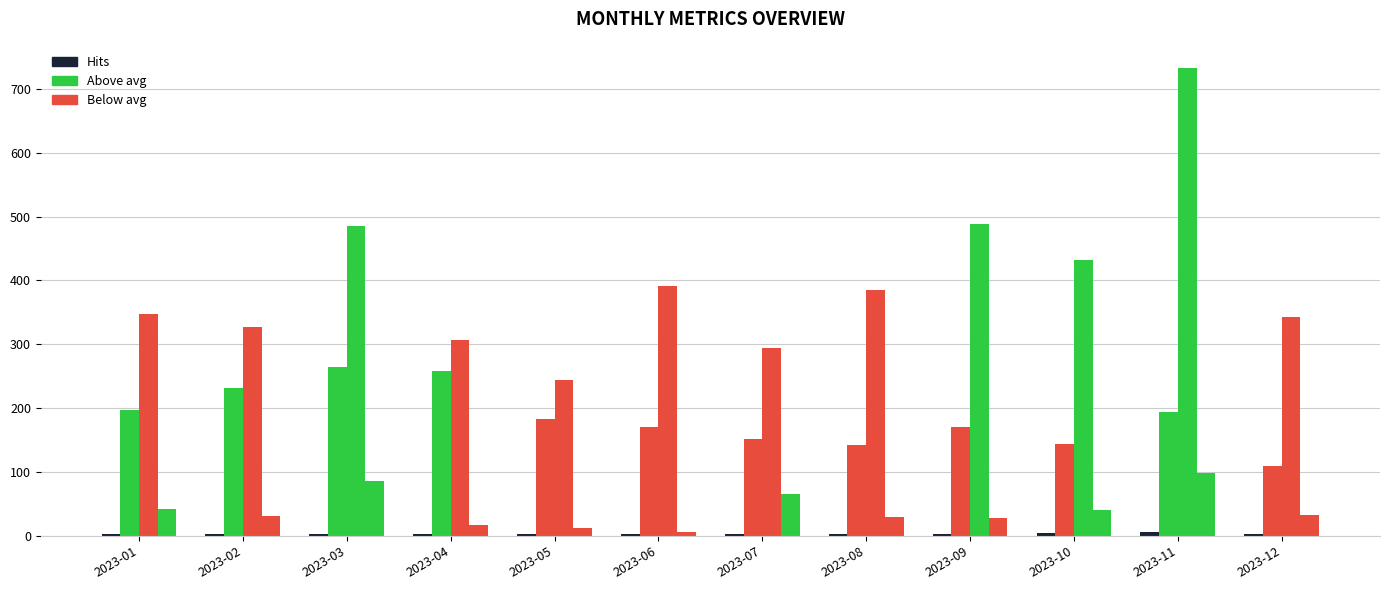

True or false: Searches has a value of 19.6 at 2023-01.

False